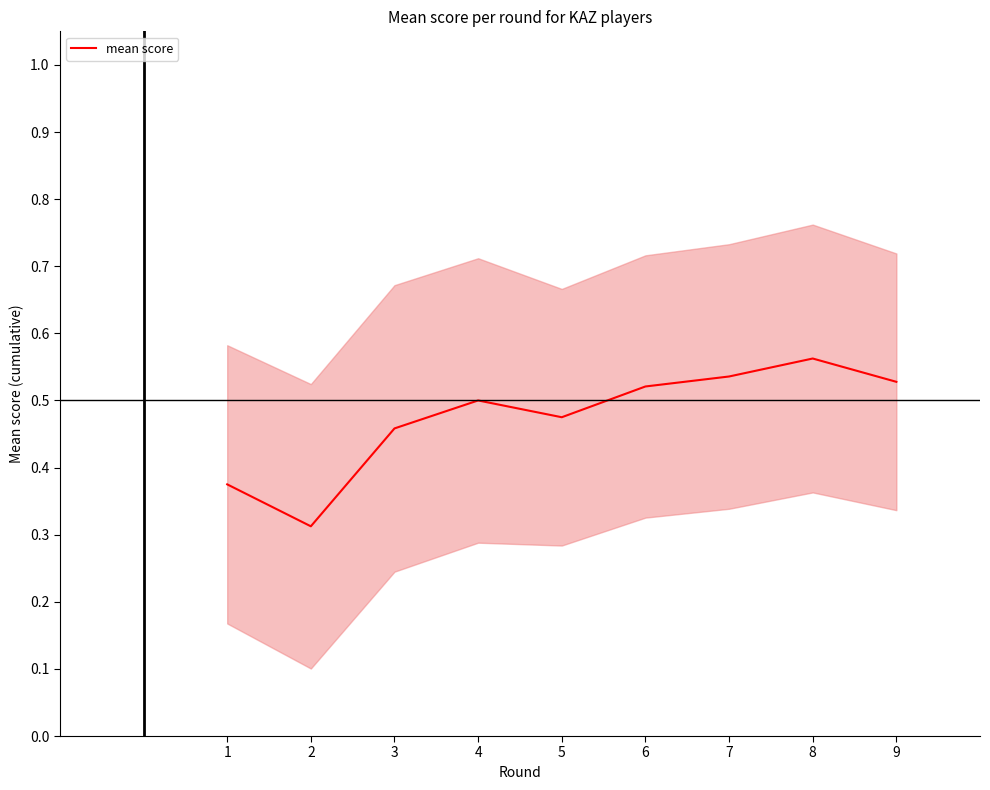

The value at 5 is 0.7. True or false?

False